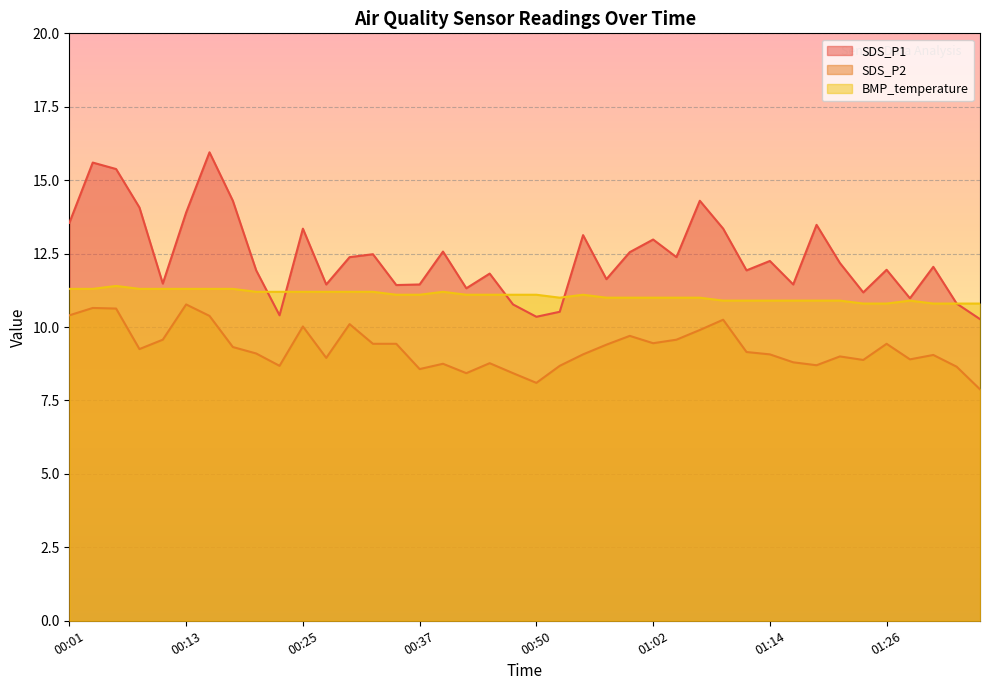

The value of BMP_temperature at 01:14 is 10.9. True or false?

True